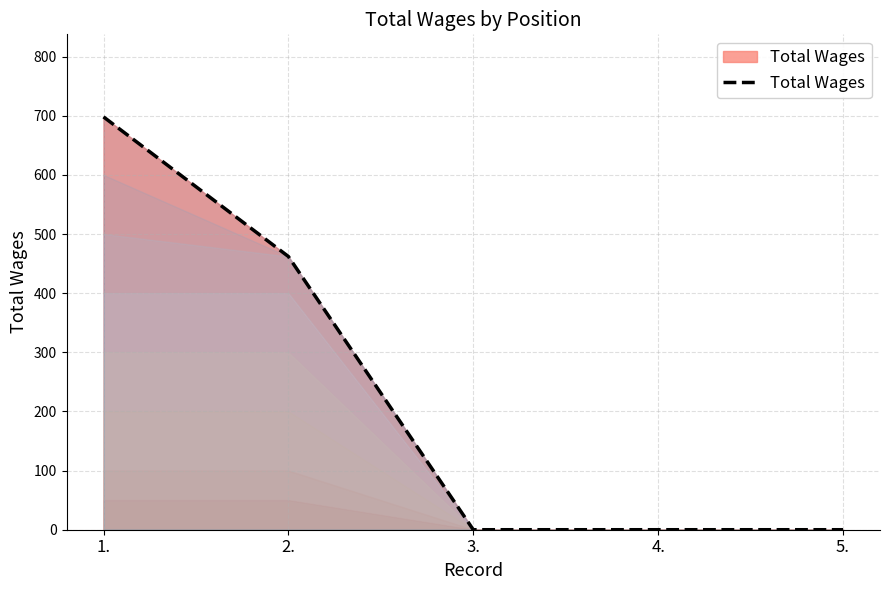

The value at 1. is 1039. True or false?

False